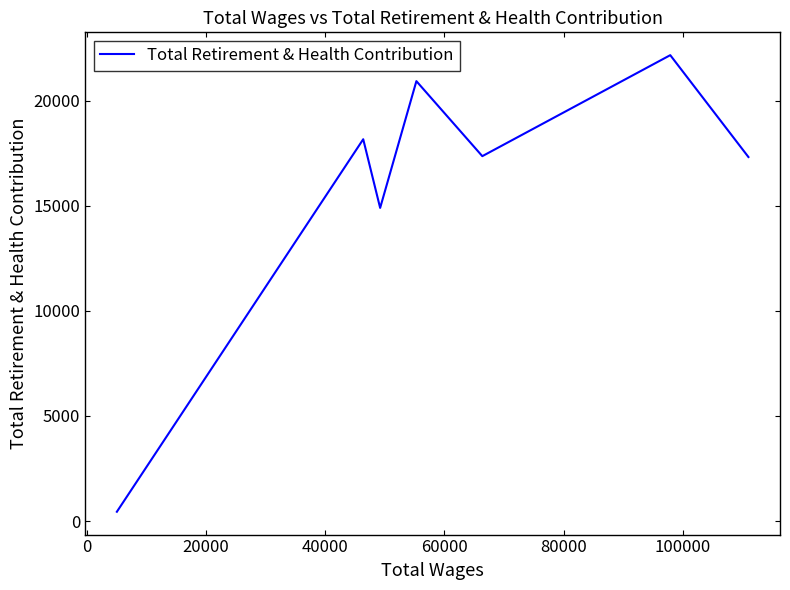

What is the difference between the second highest and second lowest values?

6031